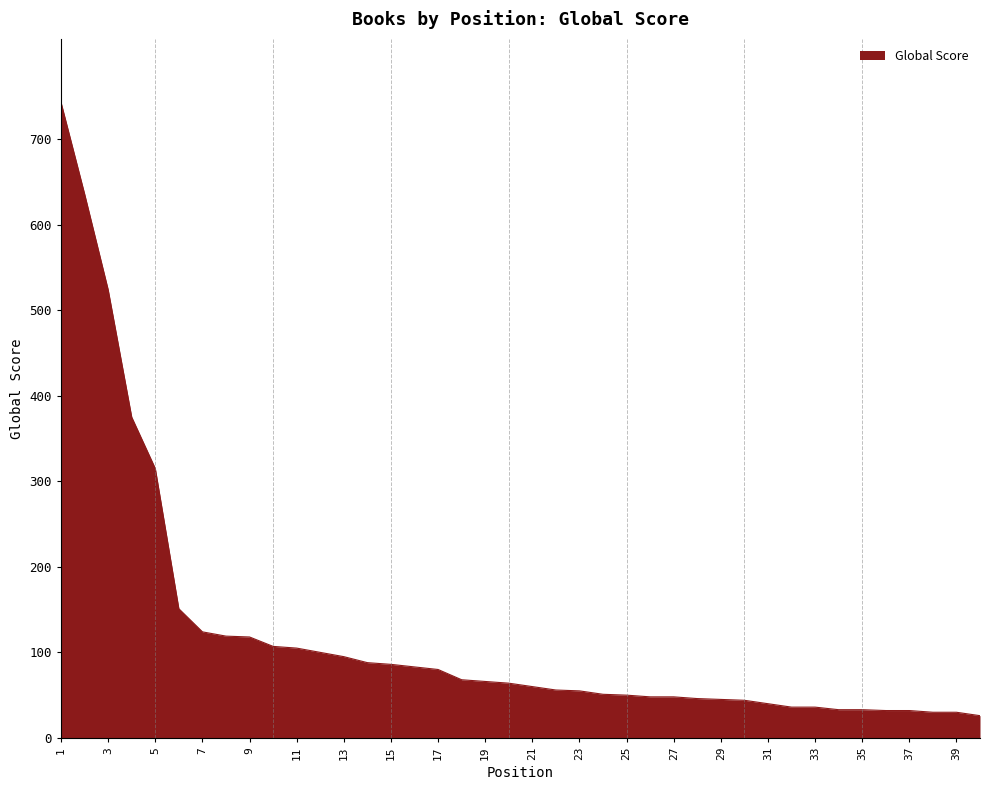

What is the average value?

122